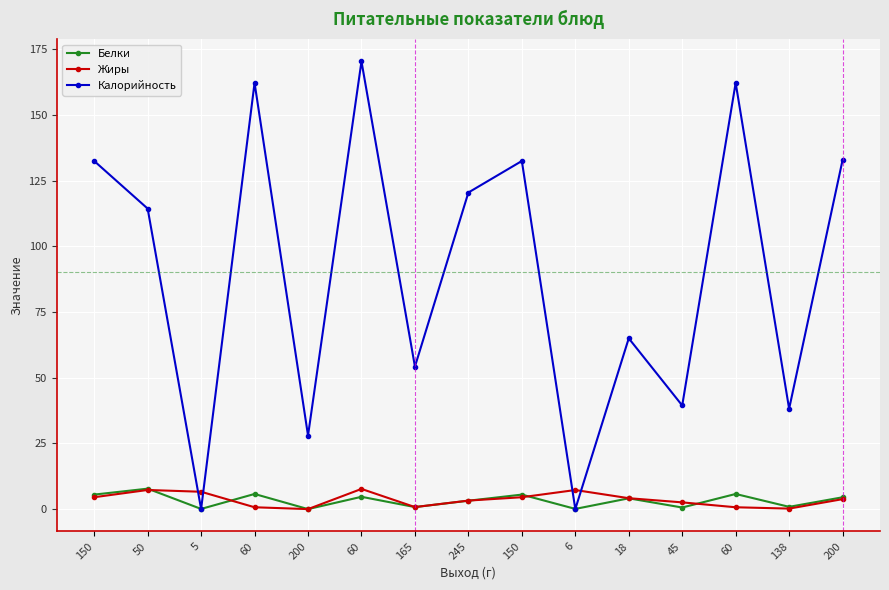

Is it true that Белки equals 0.1 at 6?

True